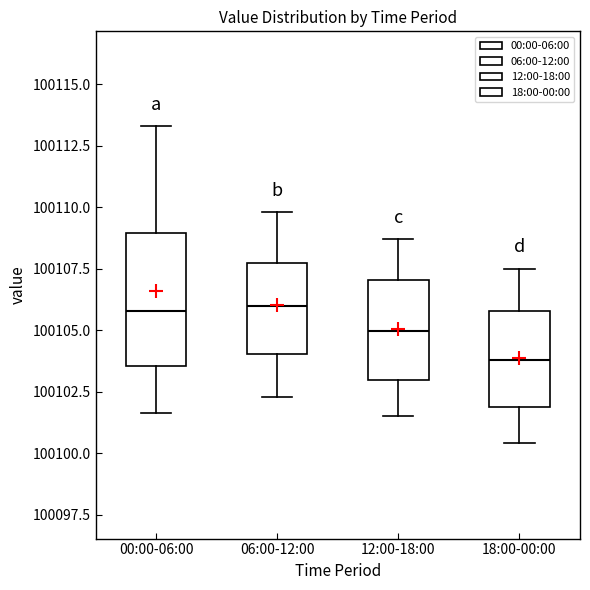

Where does the median line of the box for 18:00-00:00 sit on the y-axis? The values are not printed on the chart, so give them approximately, as read against the axis.

100104.0